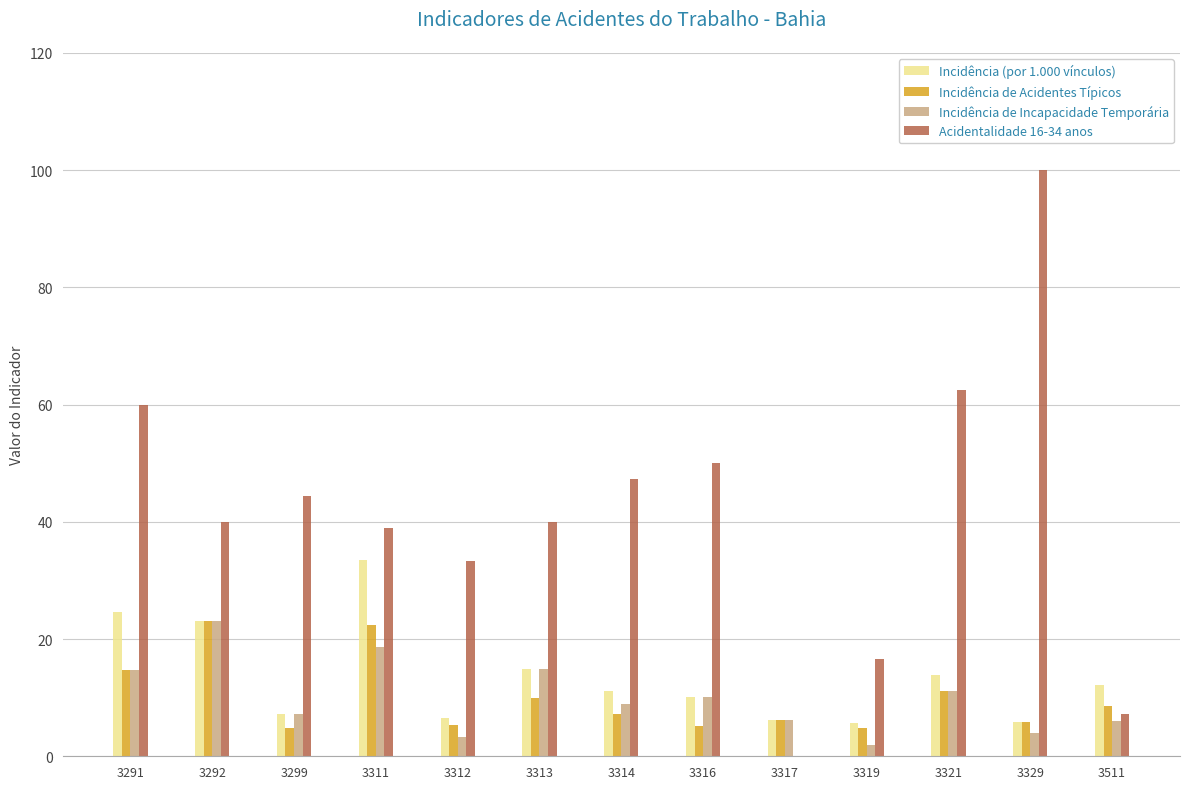

Which series has the largest total across all categories?

Acidentalidade 16-34 anos